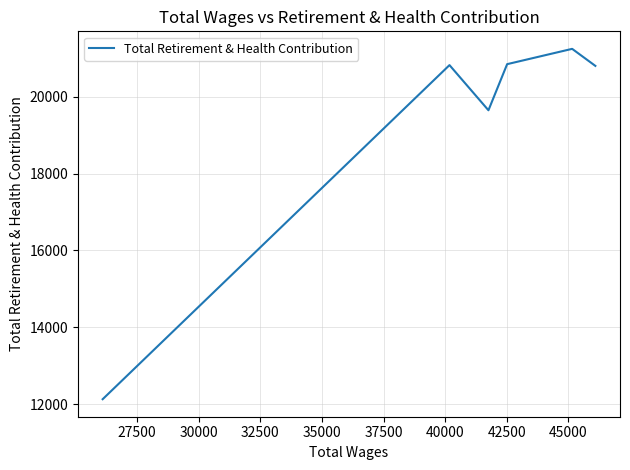

How many interior local valleys (lower than both neighbors) does the data have?

1